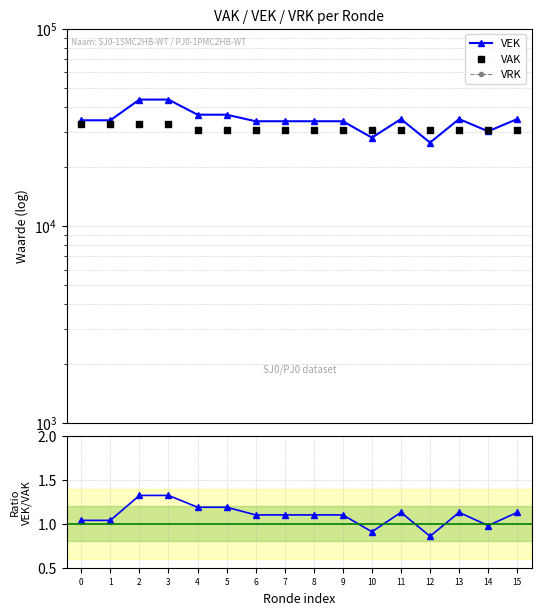

At how many categories does at least one series exceed 41550?

2